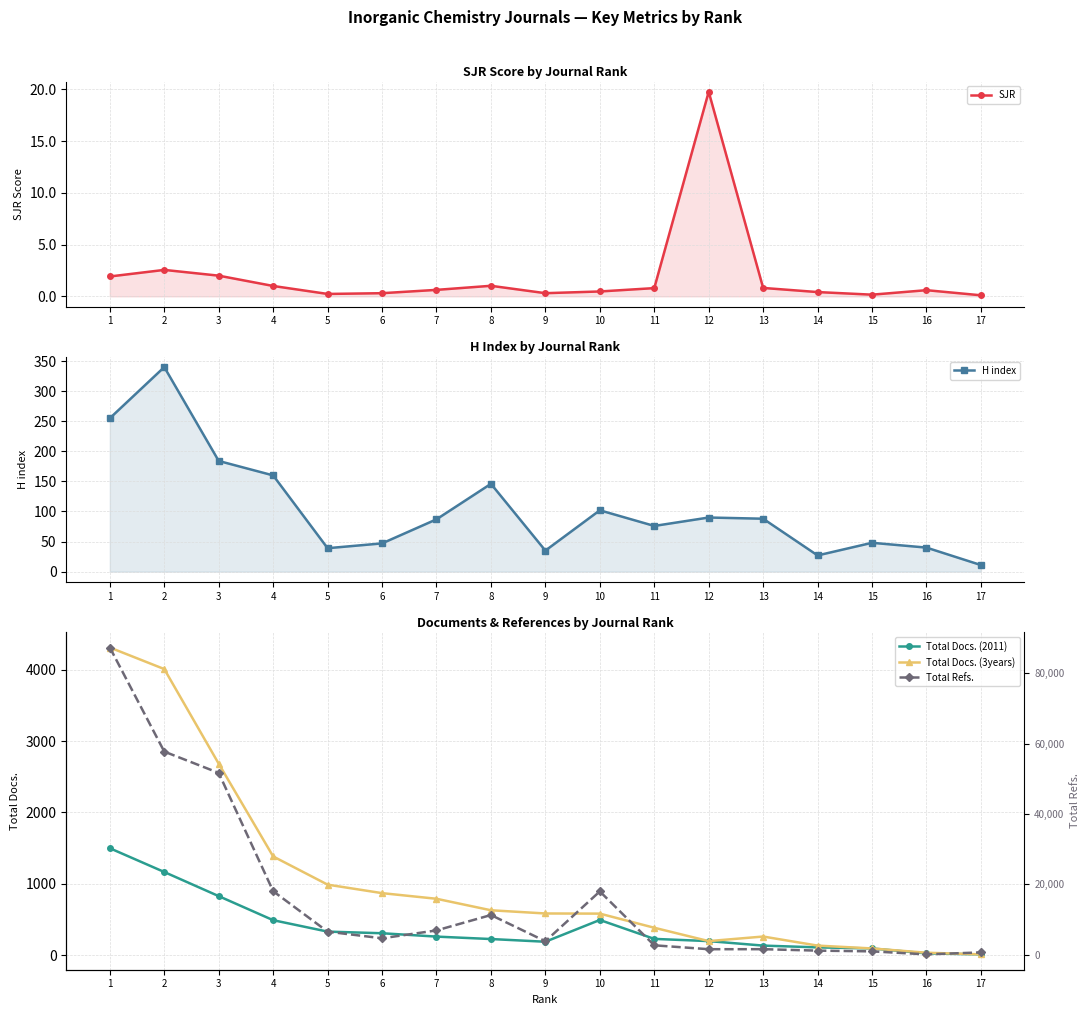

How many data points in Total Refs. are above 4663?

8